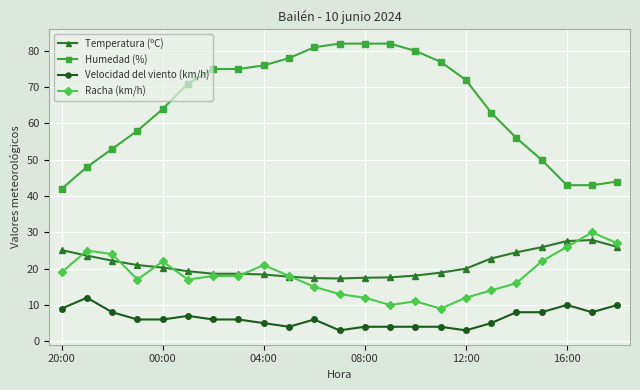

What is the lowest value of the Racha (km/h) series?

9.0